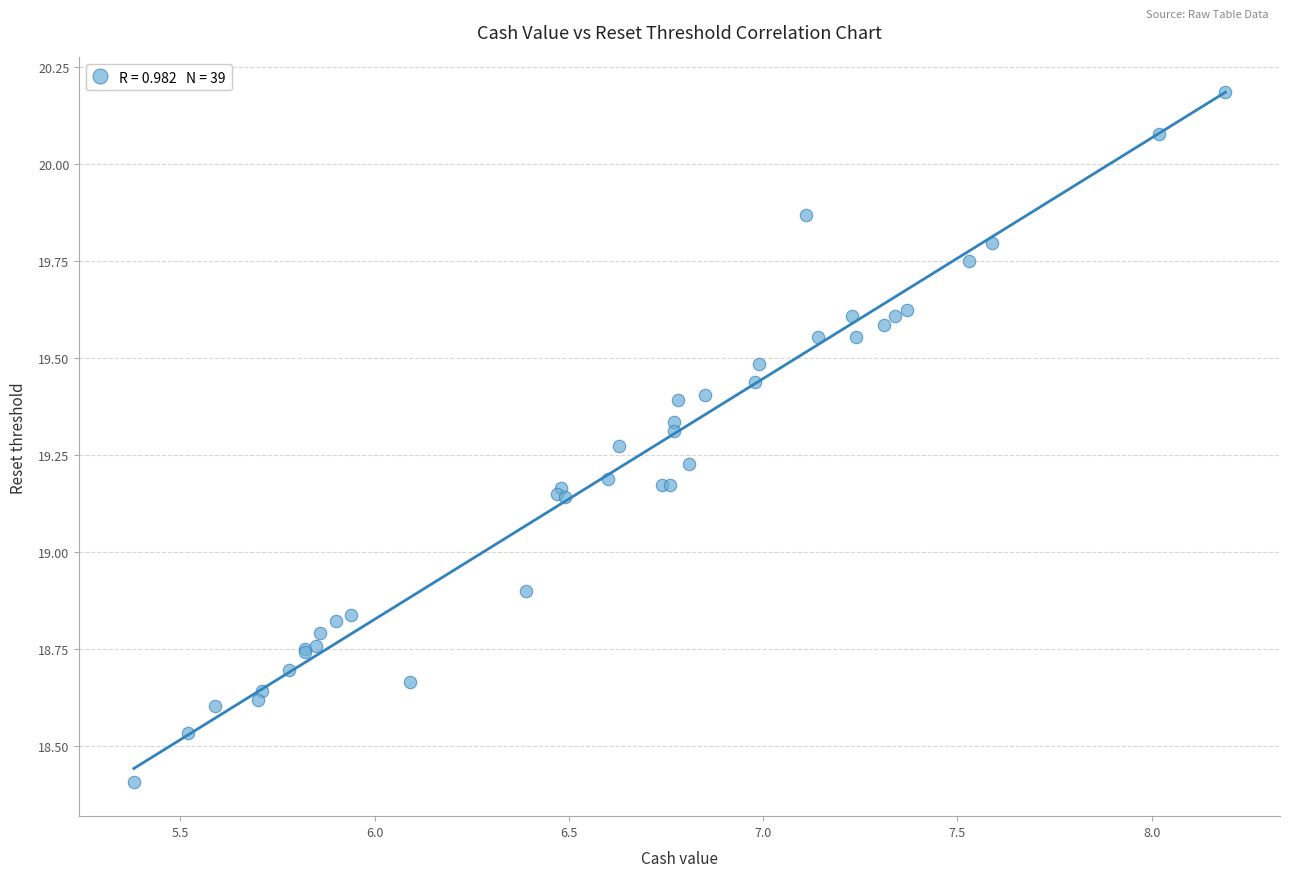

What Y value in the scatter plot is closest to 19?

18.9